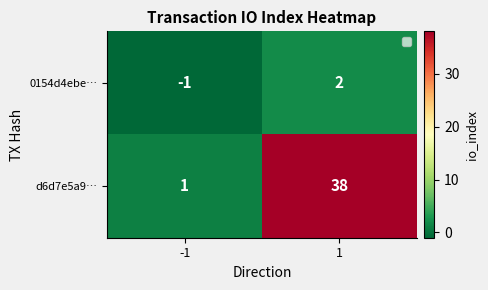

Which series has the widest spread of values?

d6d7e5a9…